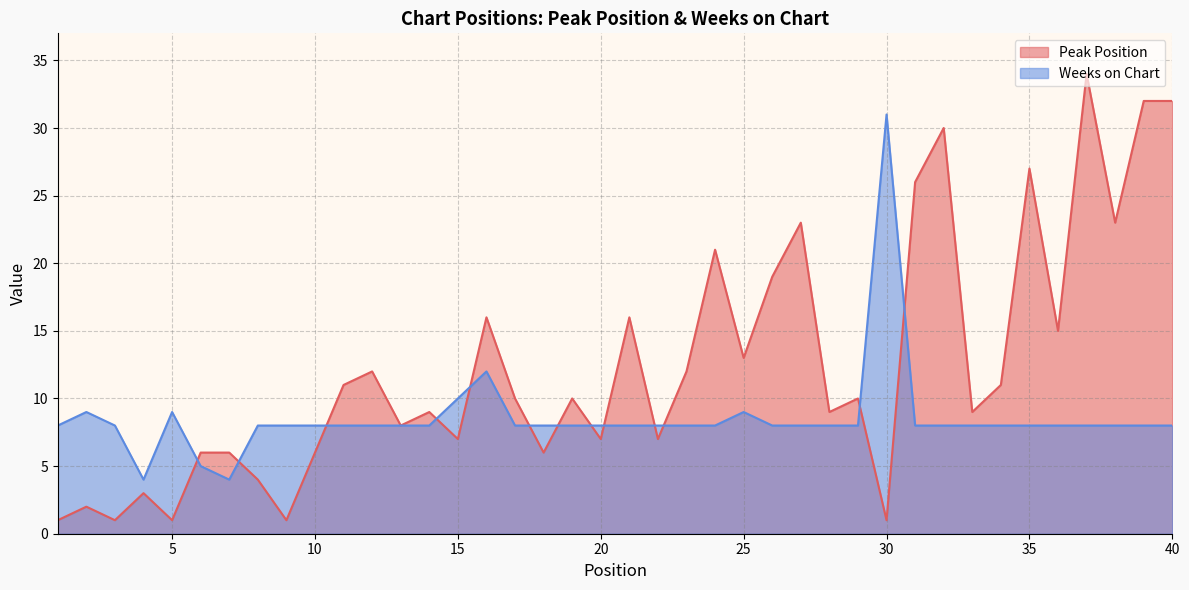

At which category does the chart reach its minimum across all series?

1